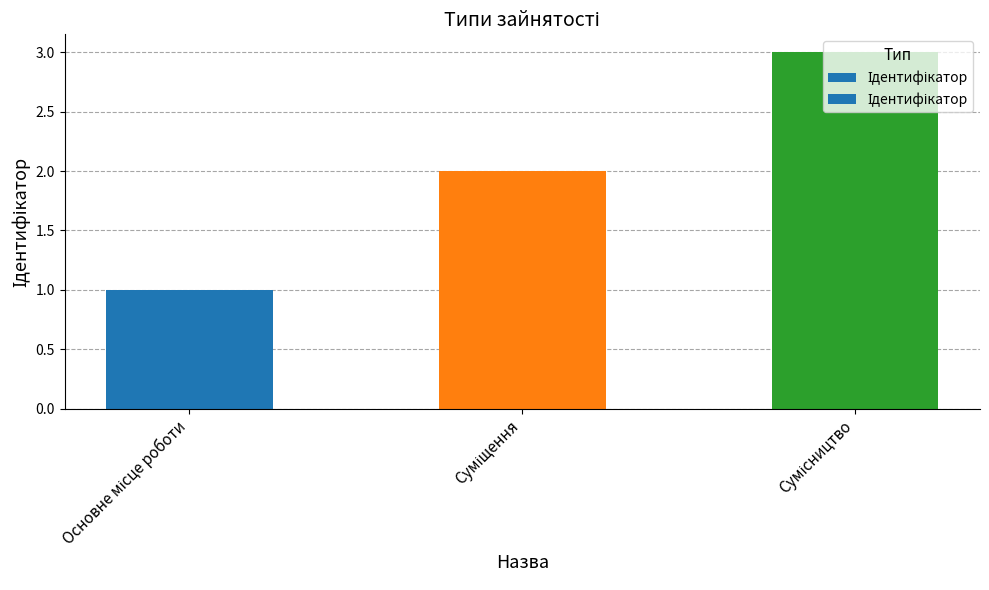

What is the maximum value shown in the chart?

3